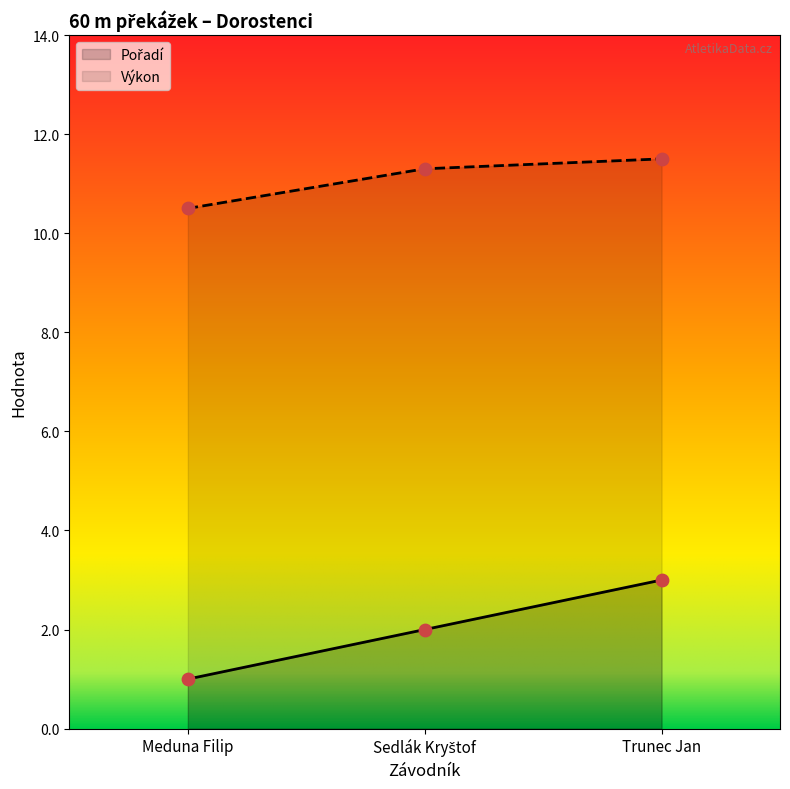

At how many categories does at least one series exceed 1?

3